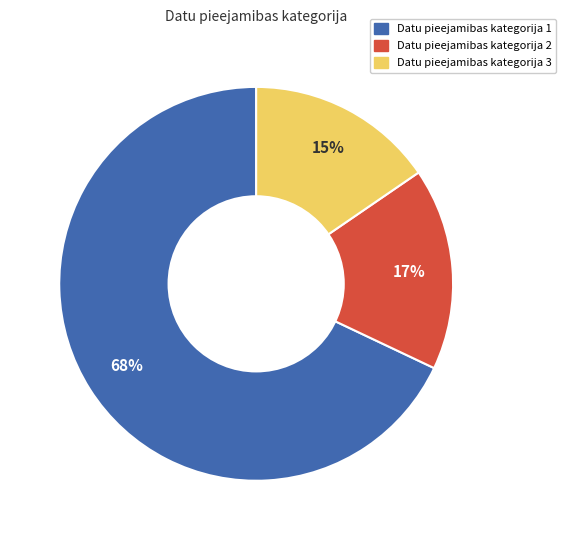

Does any single category account for the majority?

Yes